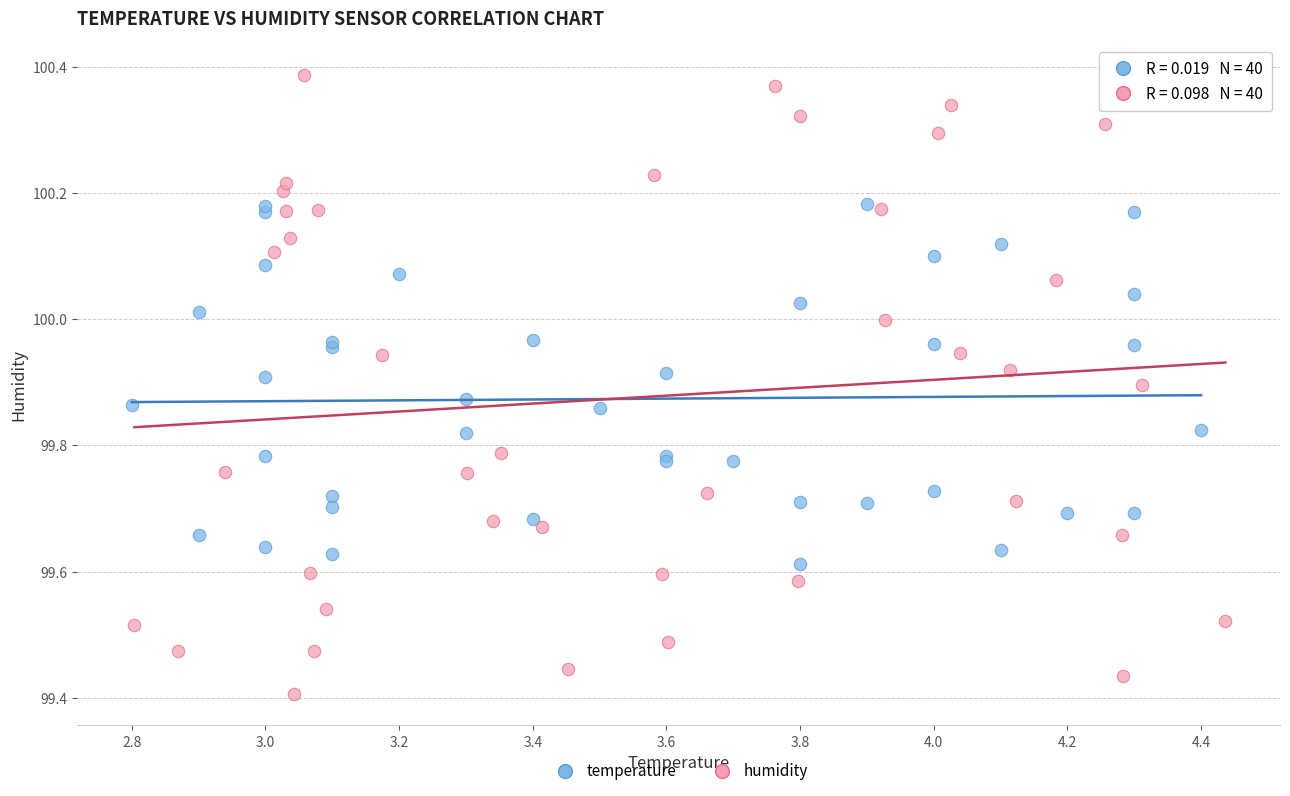

Which series contains the lowest Y value?

humidity